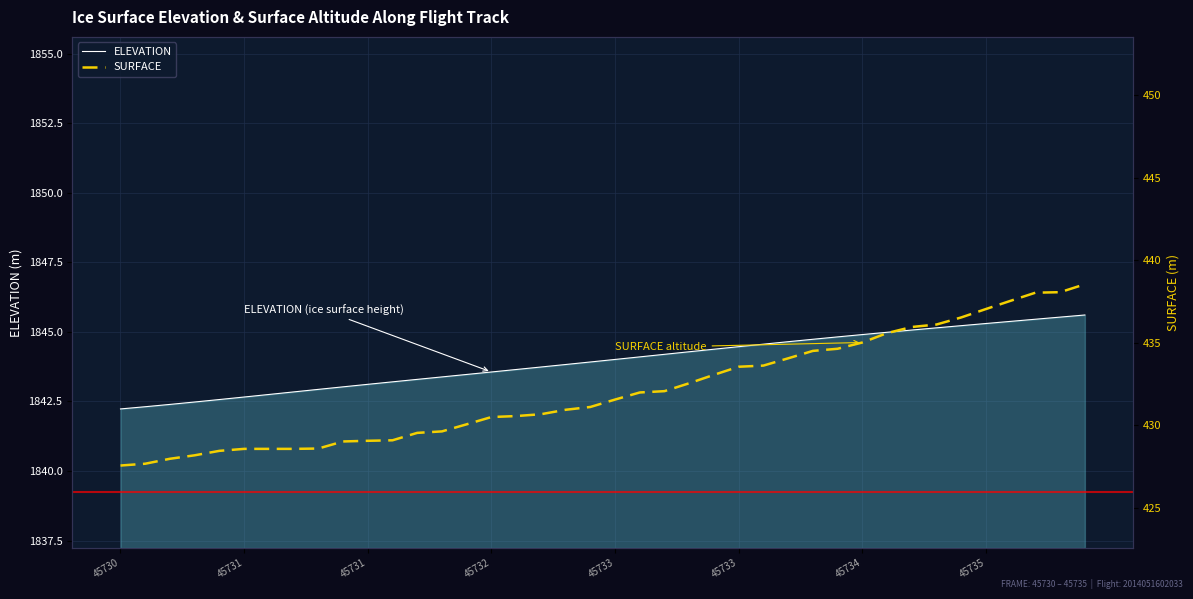

What is the value of the SURFACE point at the 28th from the left?

434.1